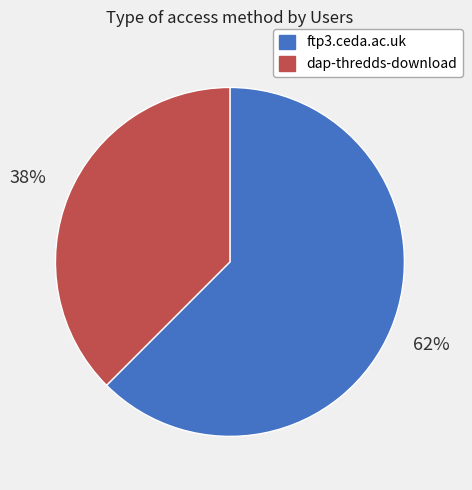

Is it true that dap-thredds-download is 50% of the pie?

False